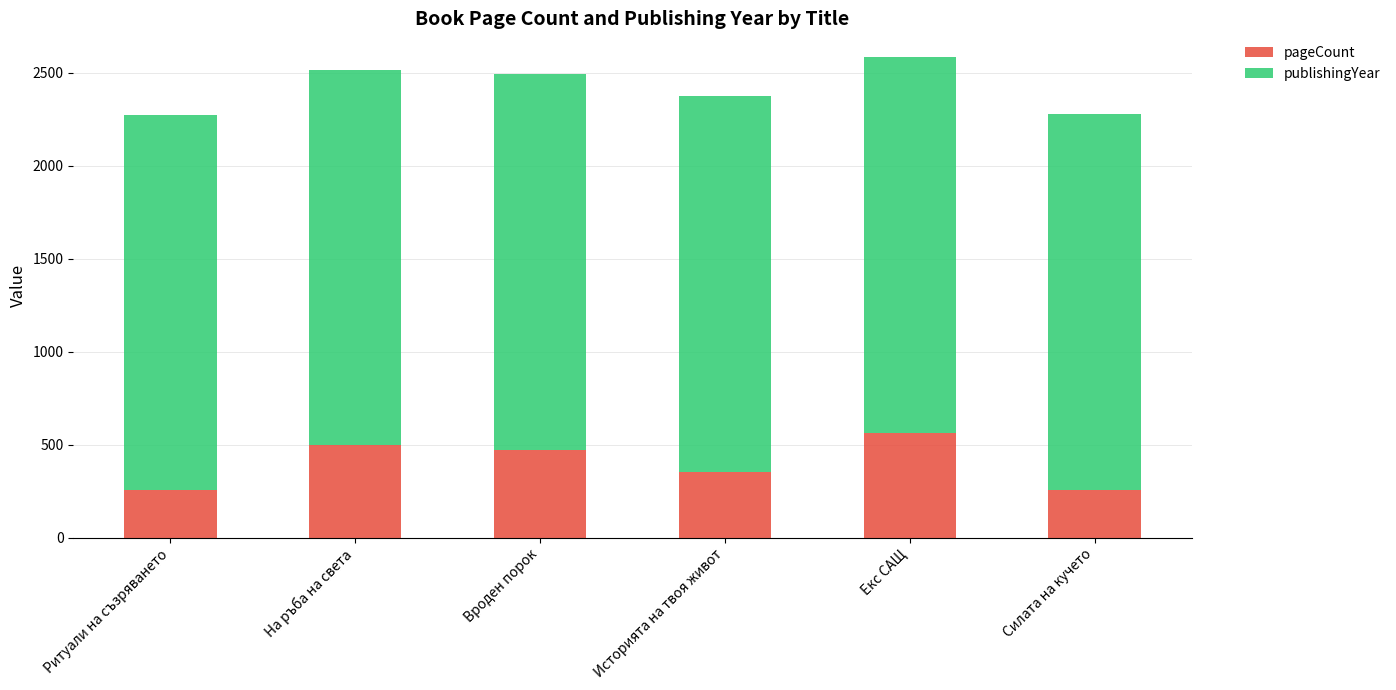

Is it true that pageCount equals 352 at Историята на твоя живот?

True